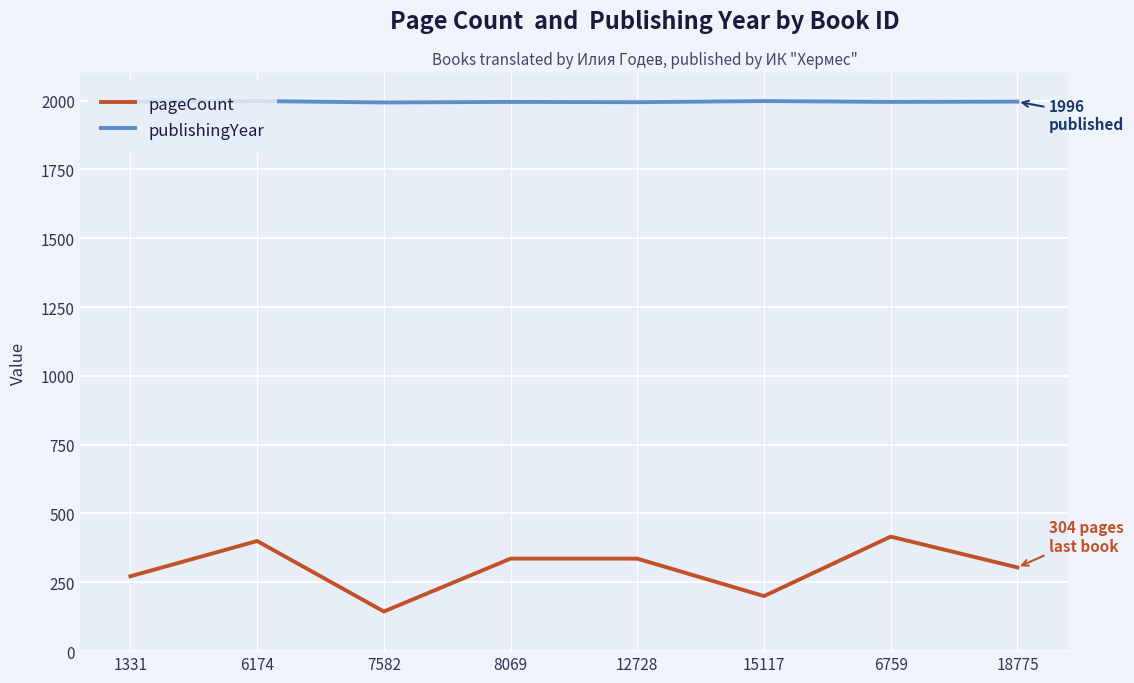

What is the difference between the second highest and minimum values in the pageCount series?

256